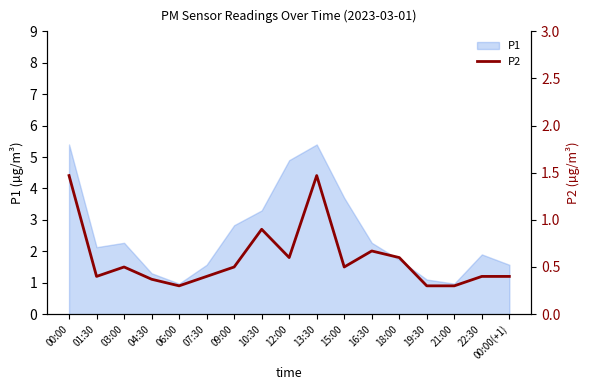

True or false: the data shows 0.9 at 00:00.

False